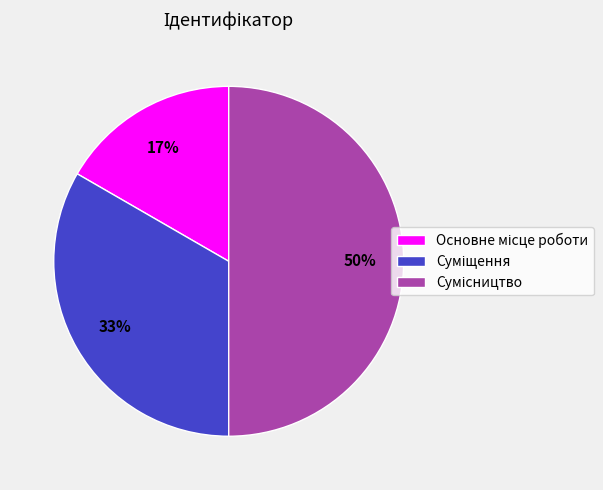

To the nearest percent, what is the difference between the largest and smallest slice percentages?

33%